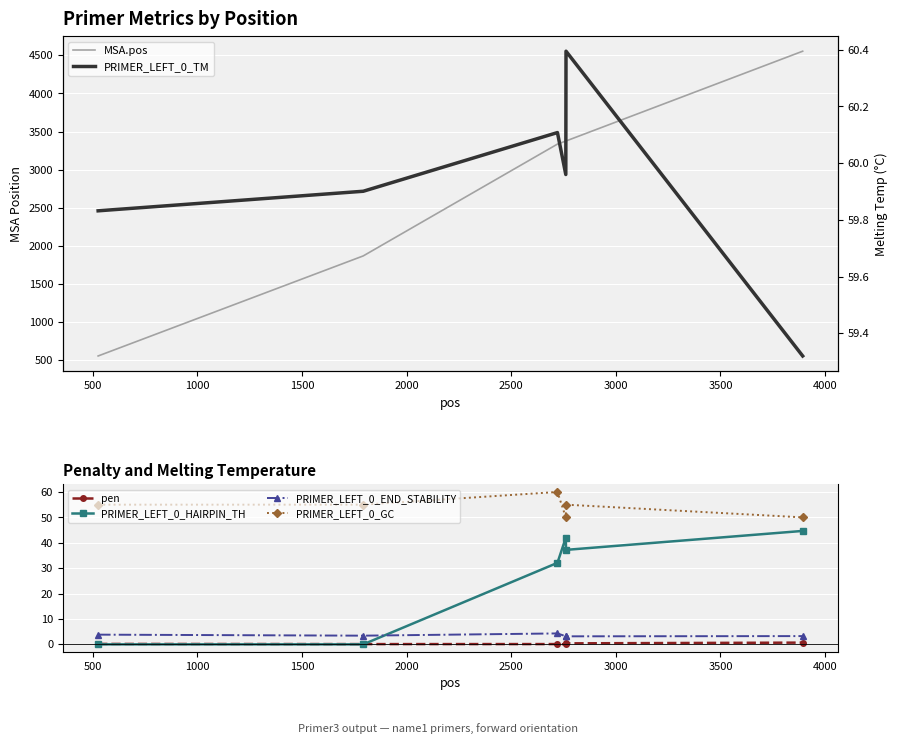

True or false: PRIMER_LEFT_0_HAIRPIN_TH and PRIMER_LEFT_0_GC intersect in this chart.

False